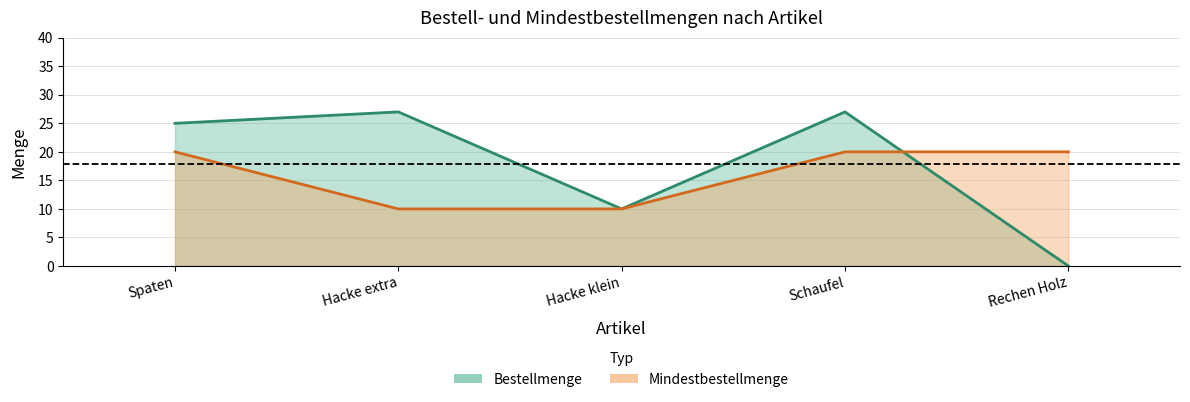

What is the sum of all Bestellmenge values?

89